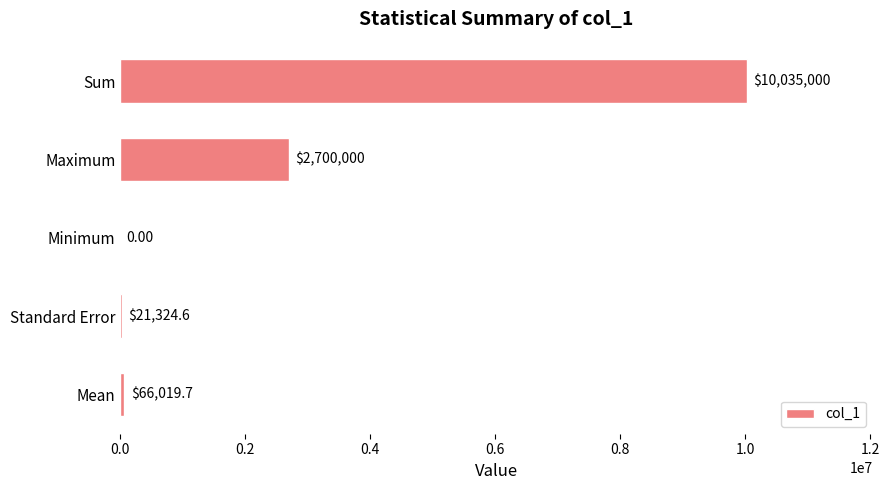

Which category has the highest value across all series?

Sum